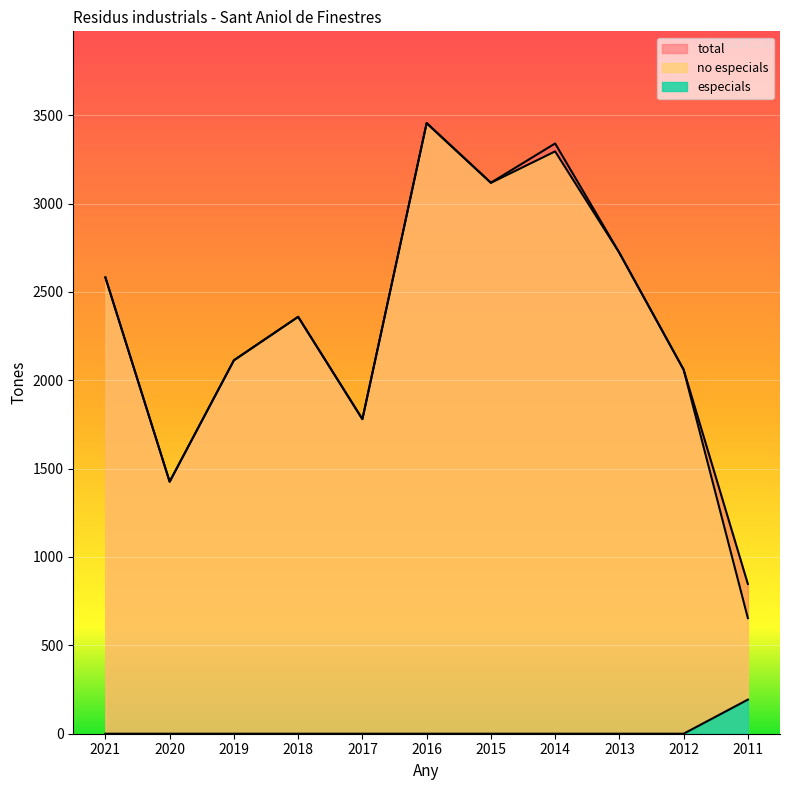

Reading left to right, extract all data points from this chart.

especials: 2021=0	2020=0	2019=0	2018=0	2017=0	2016=0	2015=0	2014=0	2013=0	2012=0	2011=193
no especials: 2021=2582	2020=1426	2019=2113	2018=2359	2017=1780	2016=3454	2015=3117	2014=3295	2013=2721	2012=2060	2011=654
total: 2021=2582	2020=1426	2019=2113	2018=2359	2017=1780	2016=3456	2015=3118	2014=3340	2013=2721	2012=2060	2011=847